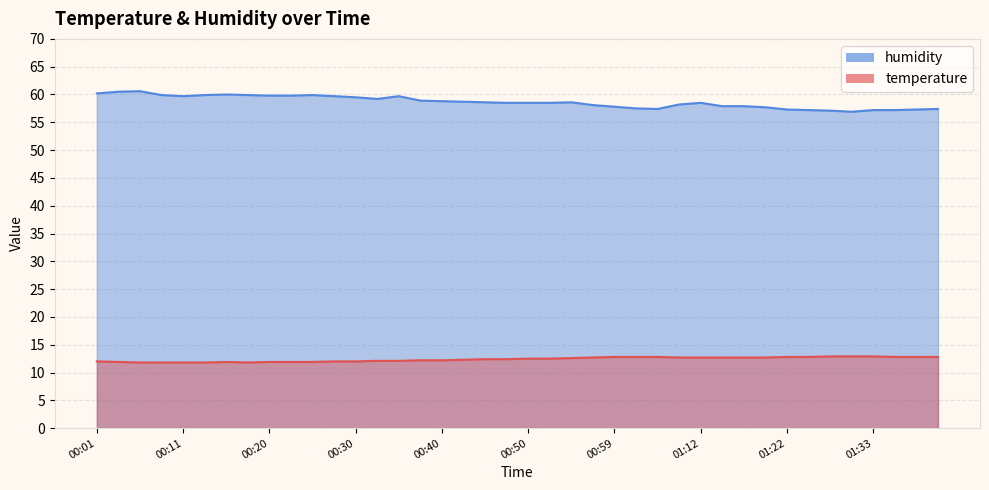

True or false: humidity and temperature cross at least once.

False